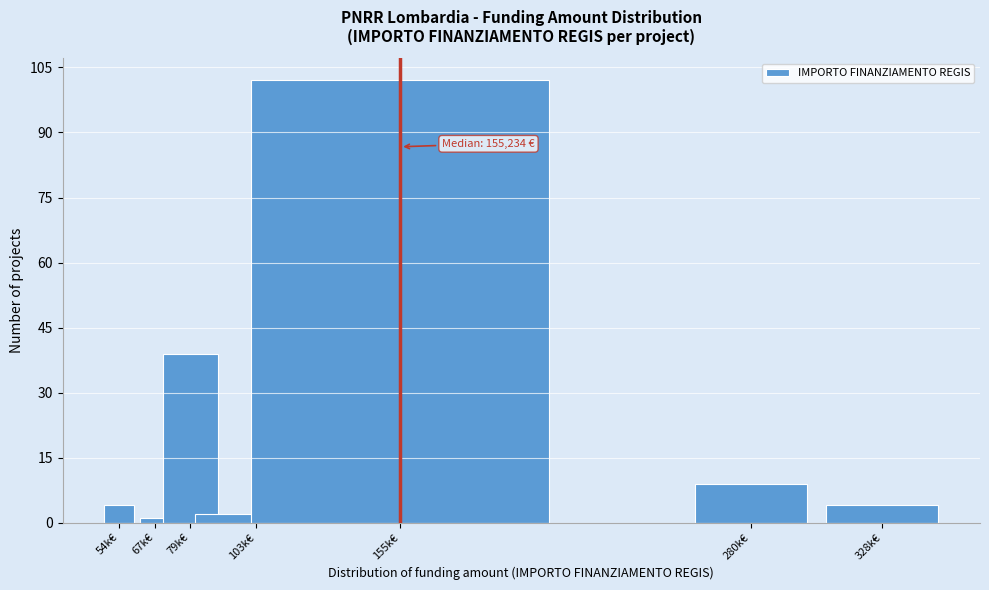

Reading right to left, list all the values displayed in this chart.

328k€=4	280k€=9	155k€=102	103k€=2	79k€=39	67k€=1	54k€=4